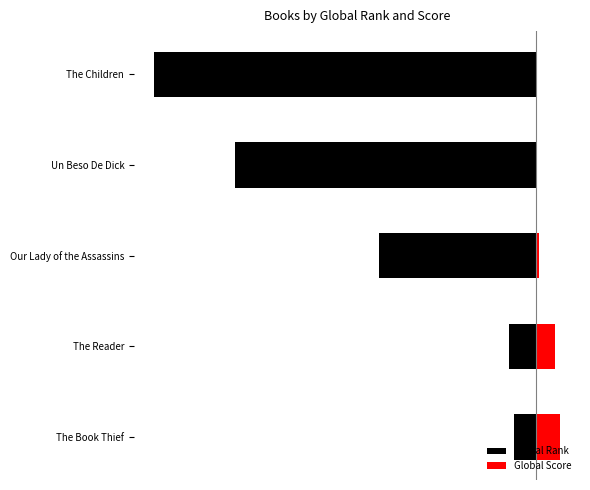

How many data points in Global Rank are less than -4107?

2